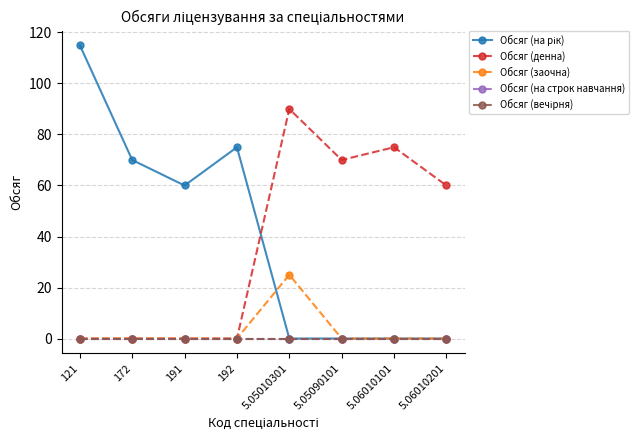

Which has a higher value, 5.05090101 or 121?

121